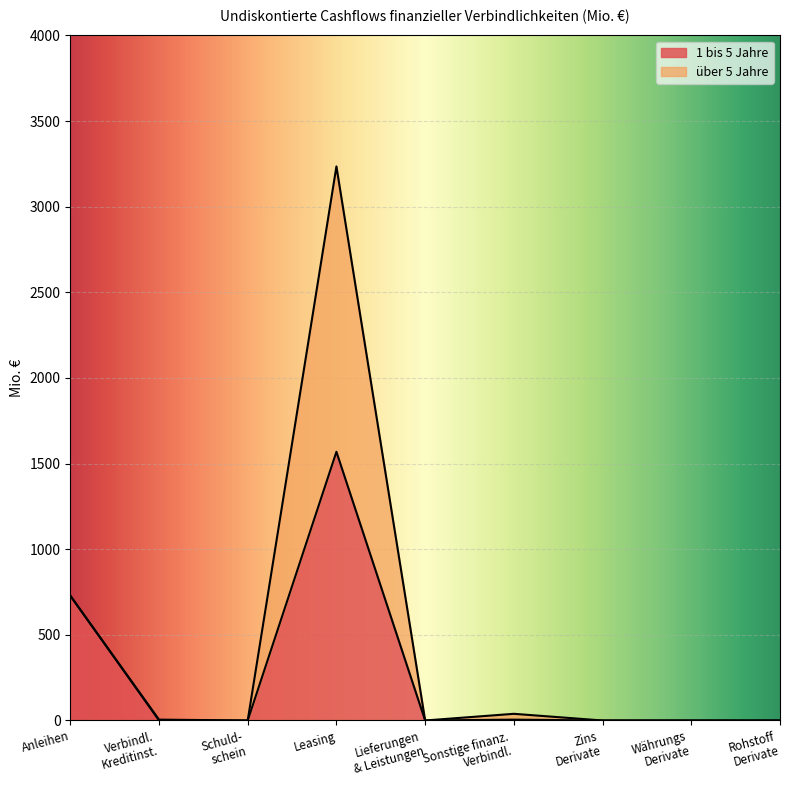

True or false: there are more than 1 points higher than both neighbors.

True